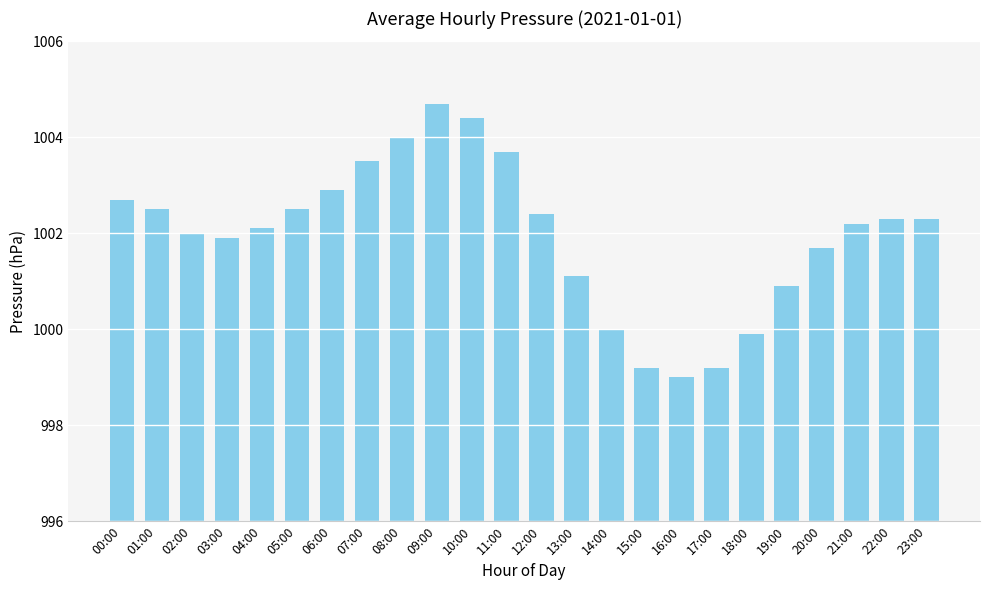

Approximately how many times larger is the value at 22:00 compared to 08:00?

1.0